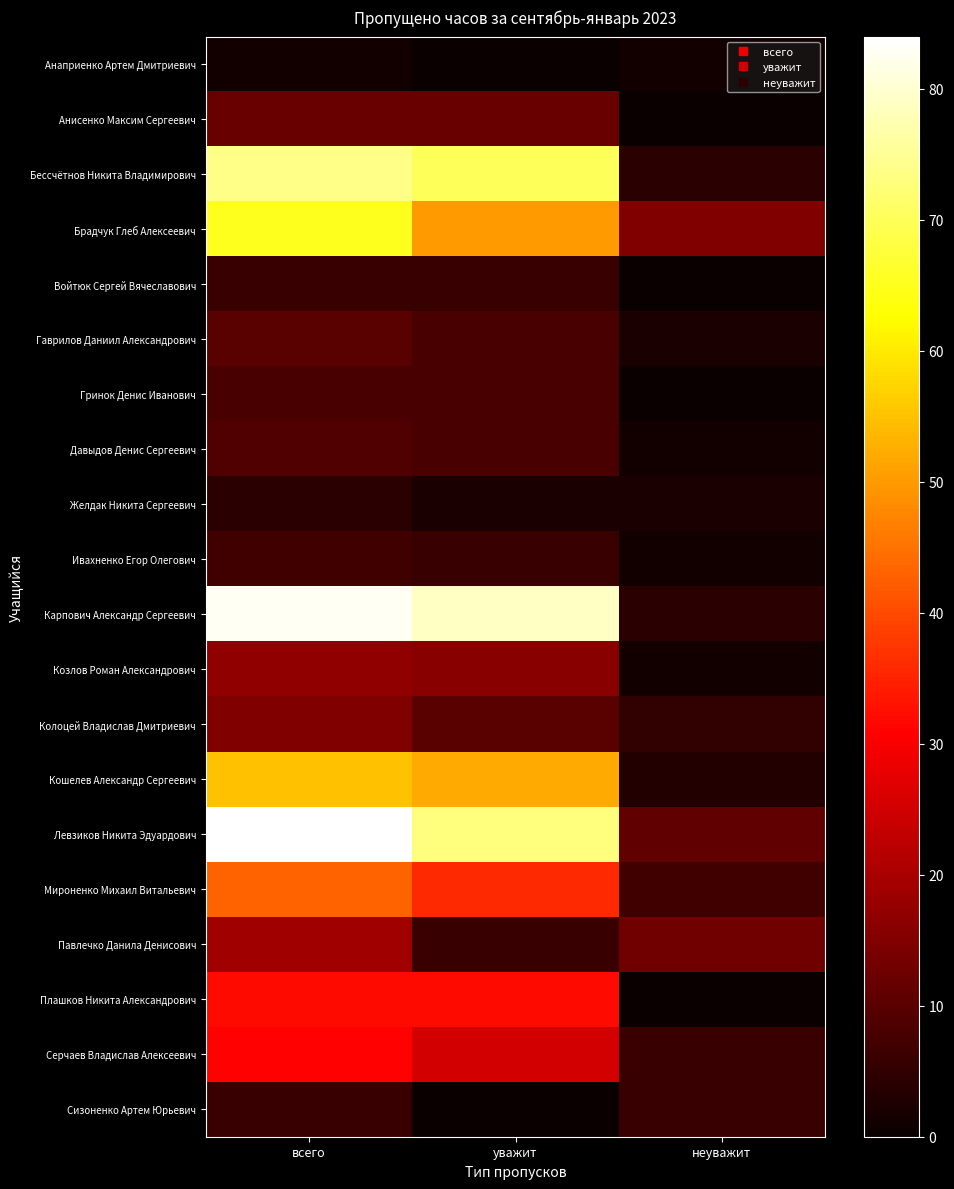

What is the total value across all series at уважит?

499